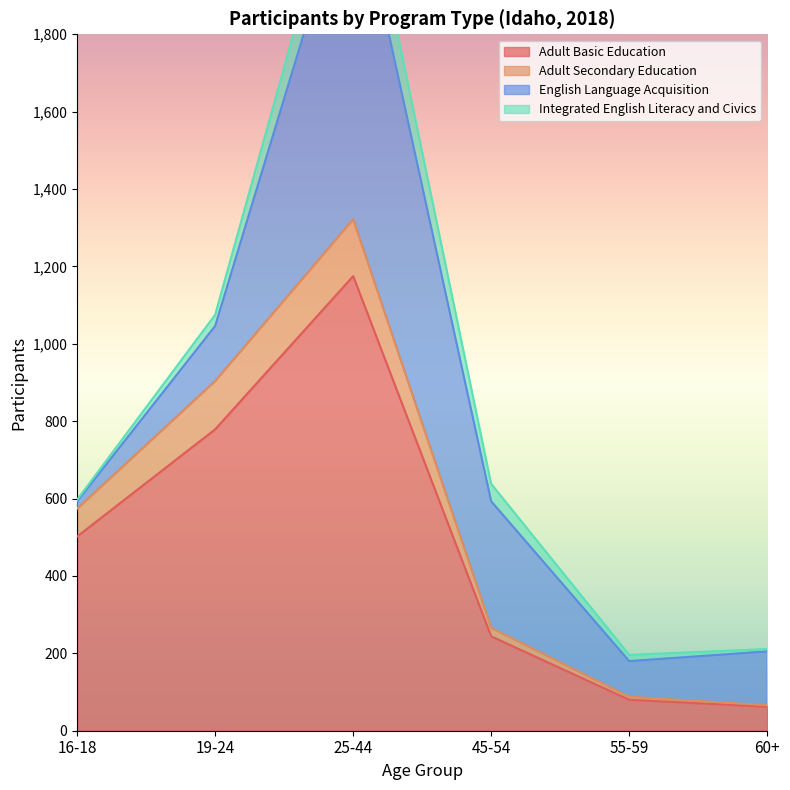

The value of Adult Basic Education at 19-24 is 779. True or false?

True